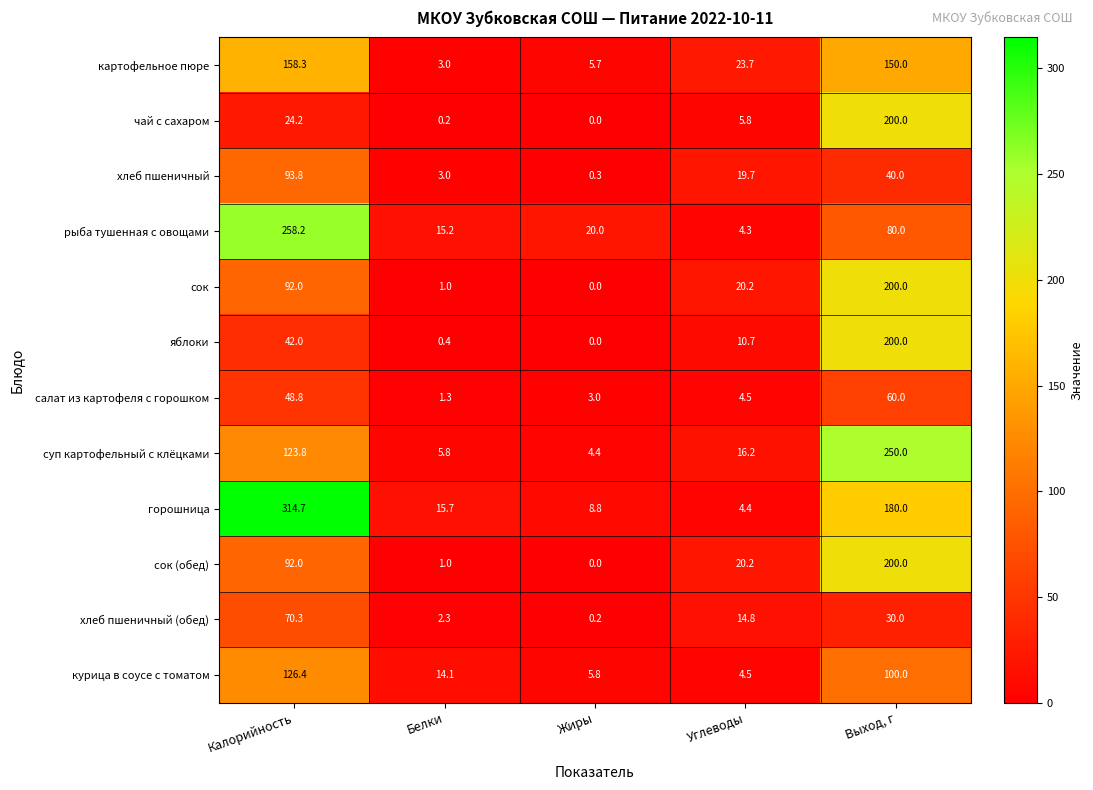

What is the approximate value of хлеб пшеничный at Углеводы?

19.7